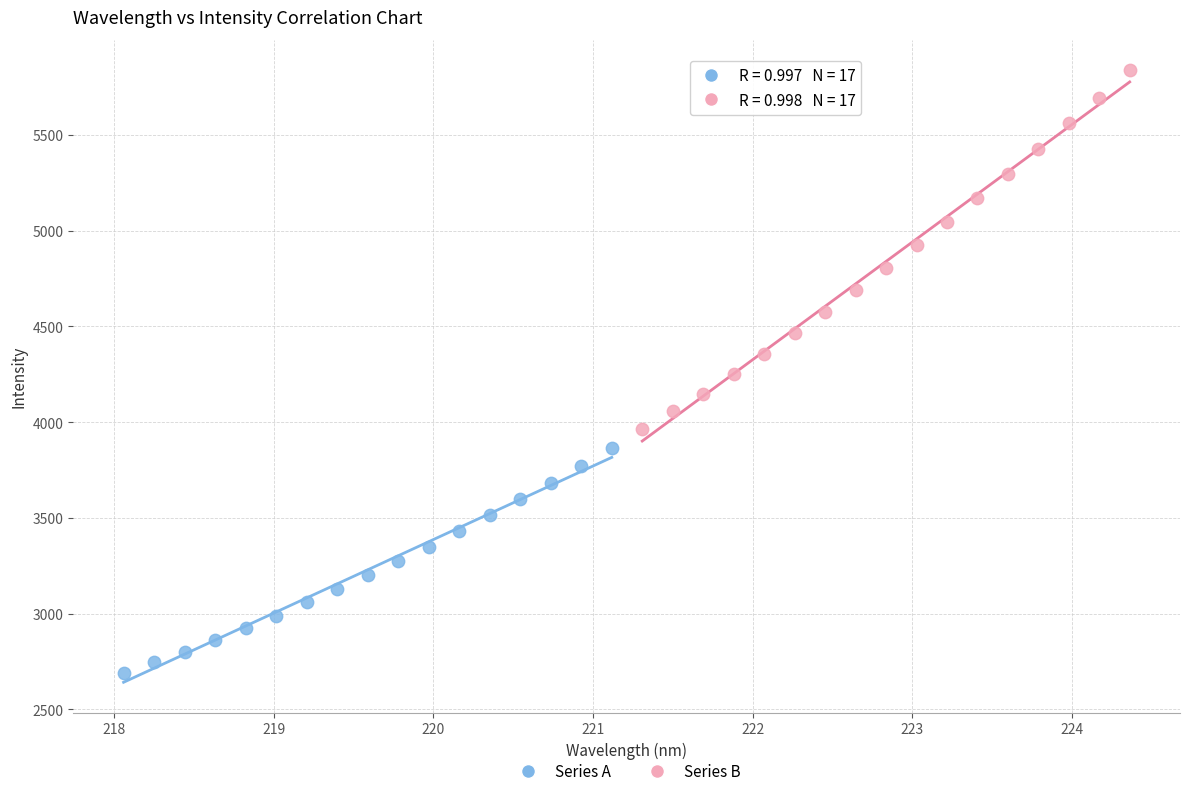

Which series reaches the minimum Y coordinate?

Series A